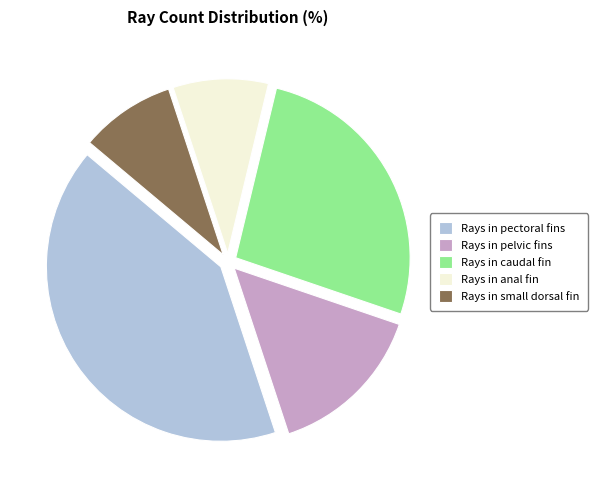

Does Rays in anal fin represent more than half of the total?

No